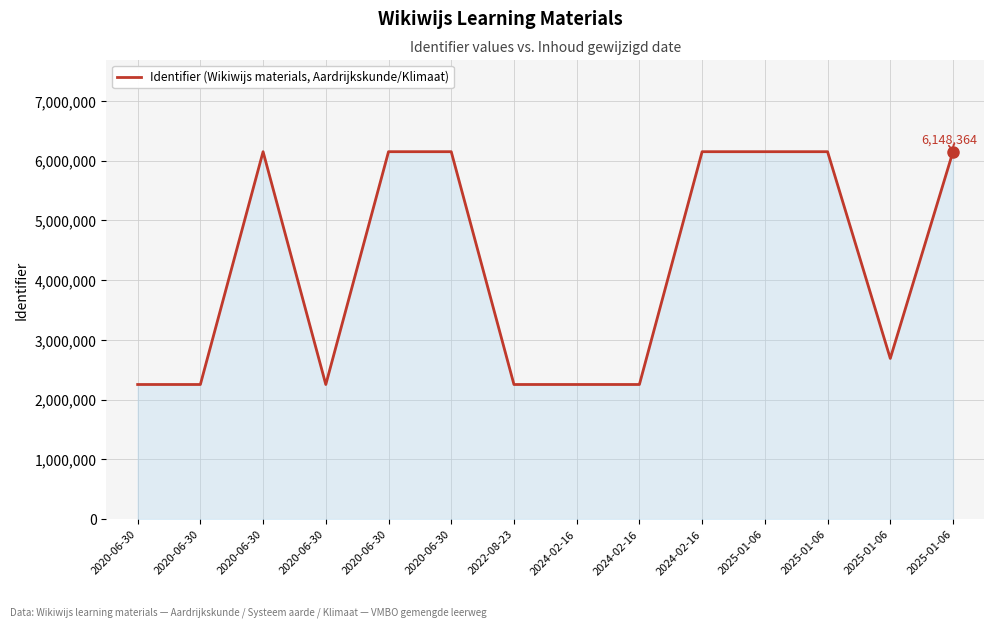

What is the sum of all values?

59245006